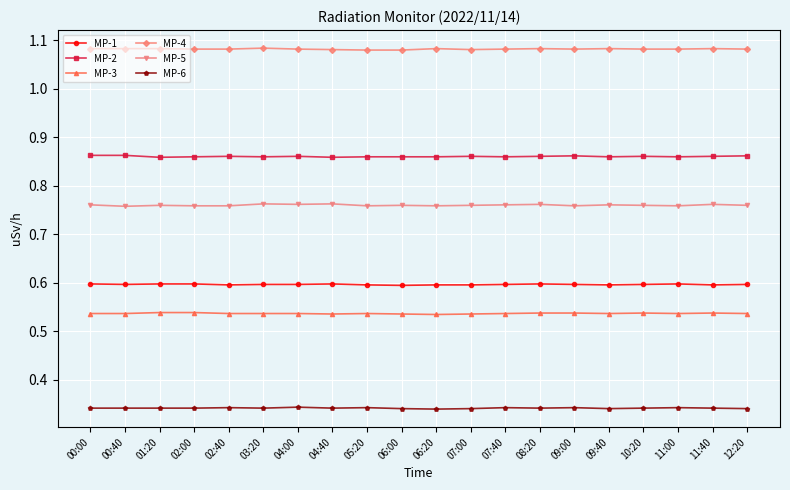

What is the spread (max minus min) of values at 05:20?

0.7